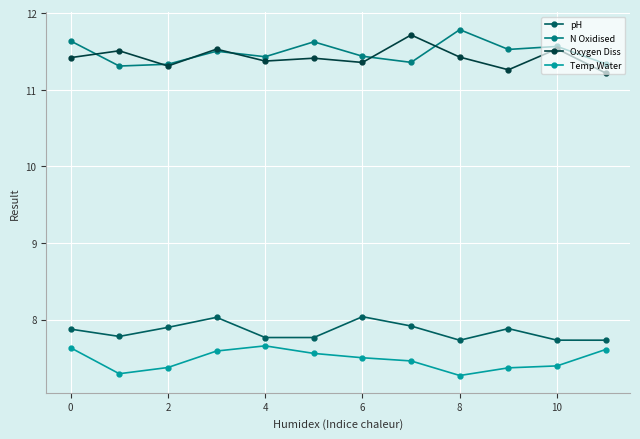

Does the chart have visible grid lines?

Yes